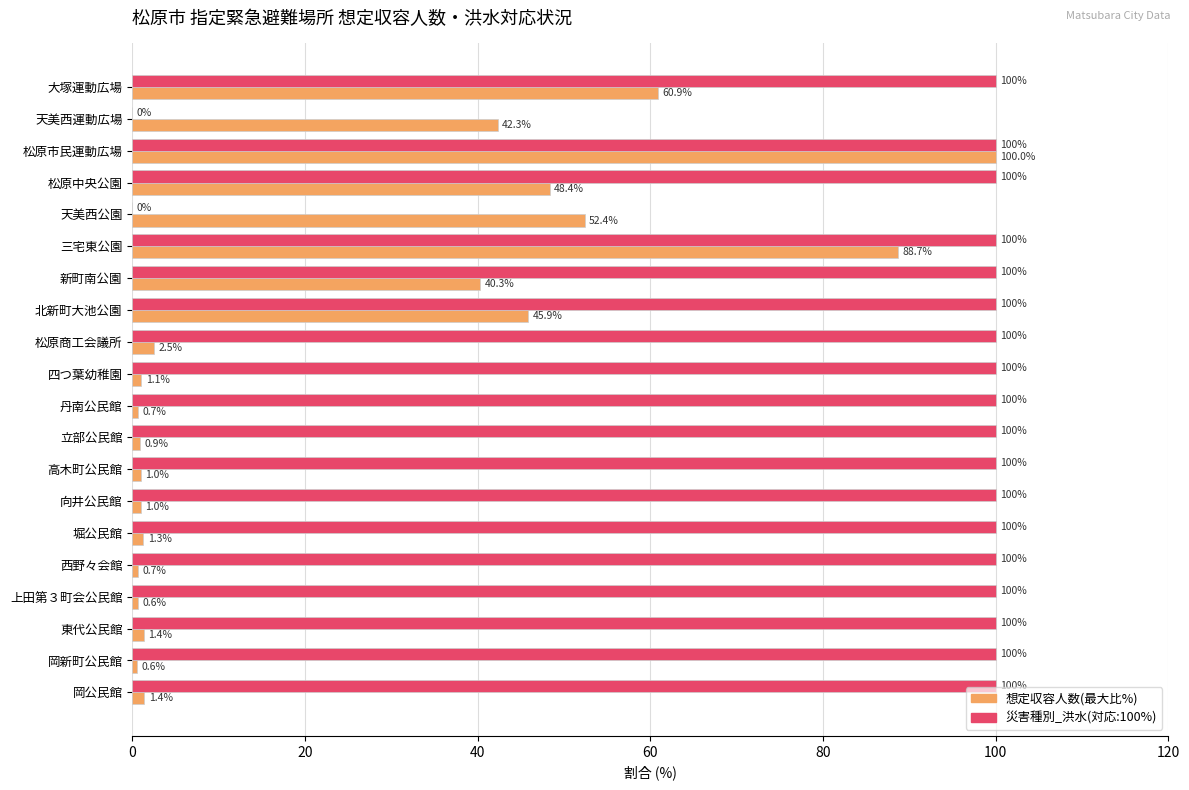

What is the sum of all 災害種別_洪水(対応:100%) values?

1800.0